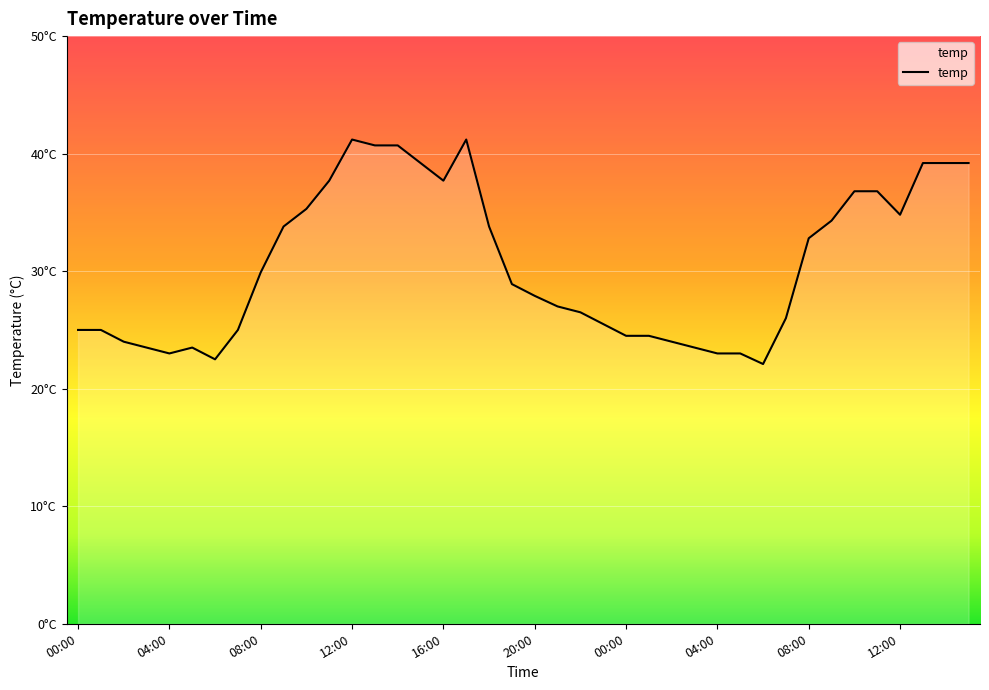

Does the chart display data point markers on the line(s)?

No